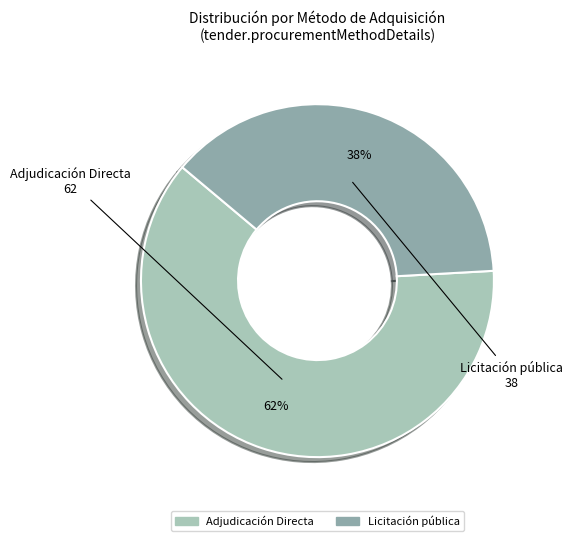

Which category accounts for the majority?

Adjudicación Directa